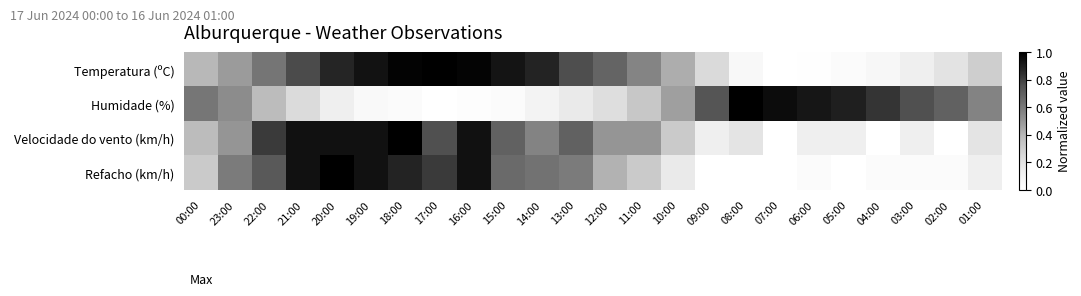

What is the spread (max minus min) of values at 16:00?

1.0